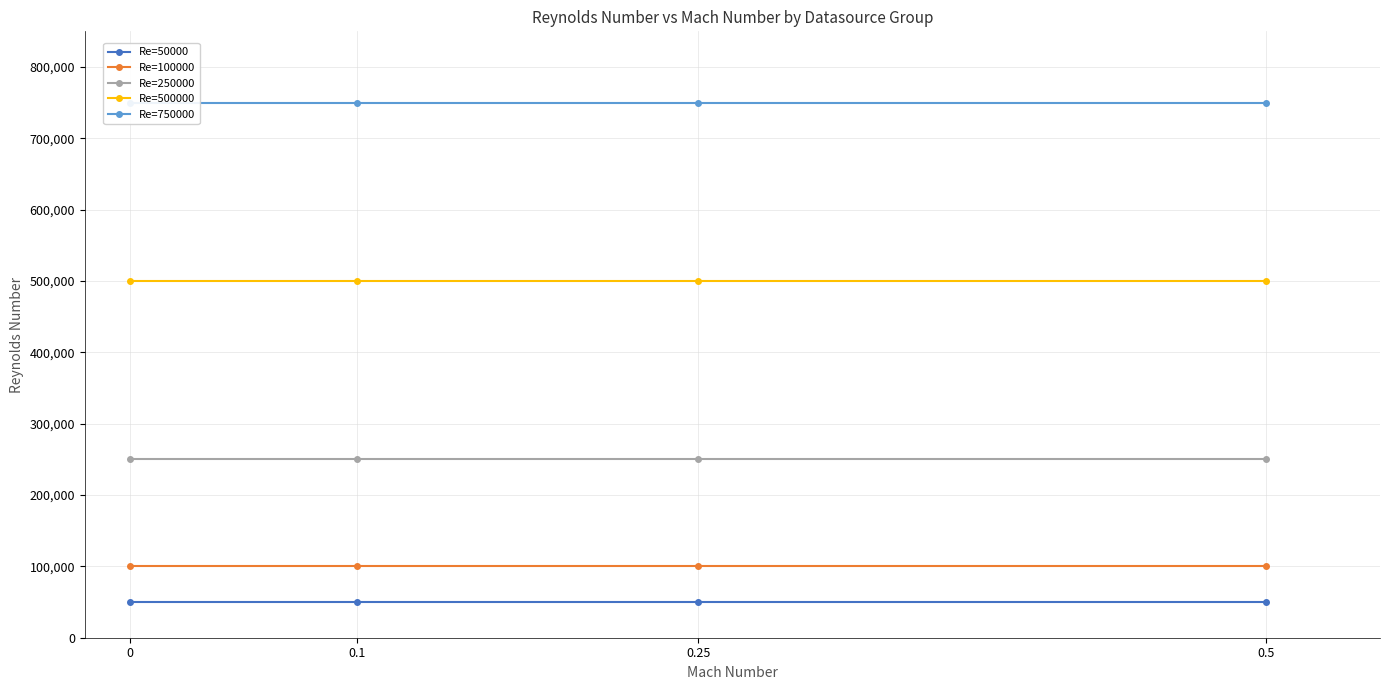

What position from the right is 0.5?

1